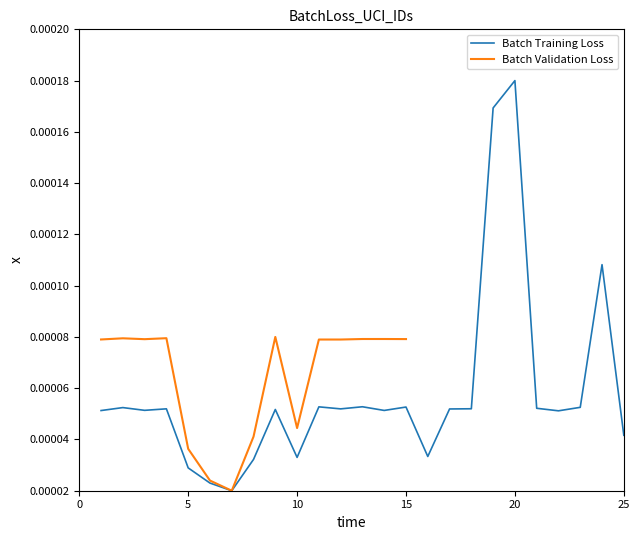

Which category has the highest value in the Batch Training Loss series?

20